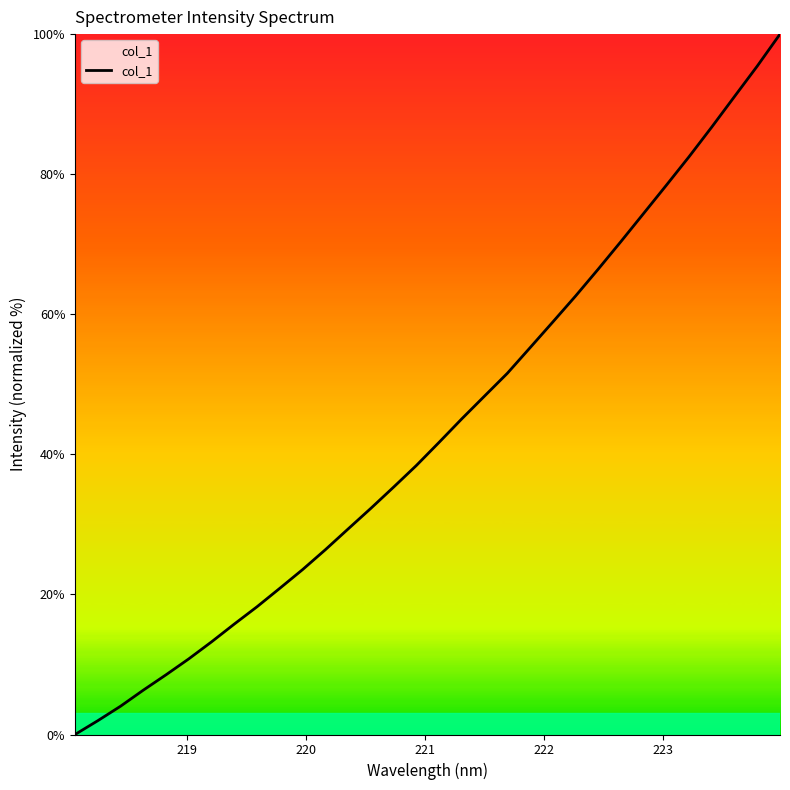

Reading left to right, transcribe all the data shown in this chart.

0.0	2.0	4.0	6.3	8.5	10.8	13.2	15.8	18.2	20.9	23.5	26.4	29.3	32.3	35.3	38.4	41.7	45.1	48.3	51.6	55.2	58.9	62.6	66.4	70.4	74.4	78.4	82.5	86.7	91.1	95.4	100.0